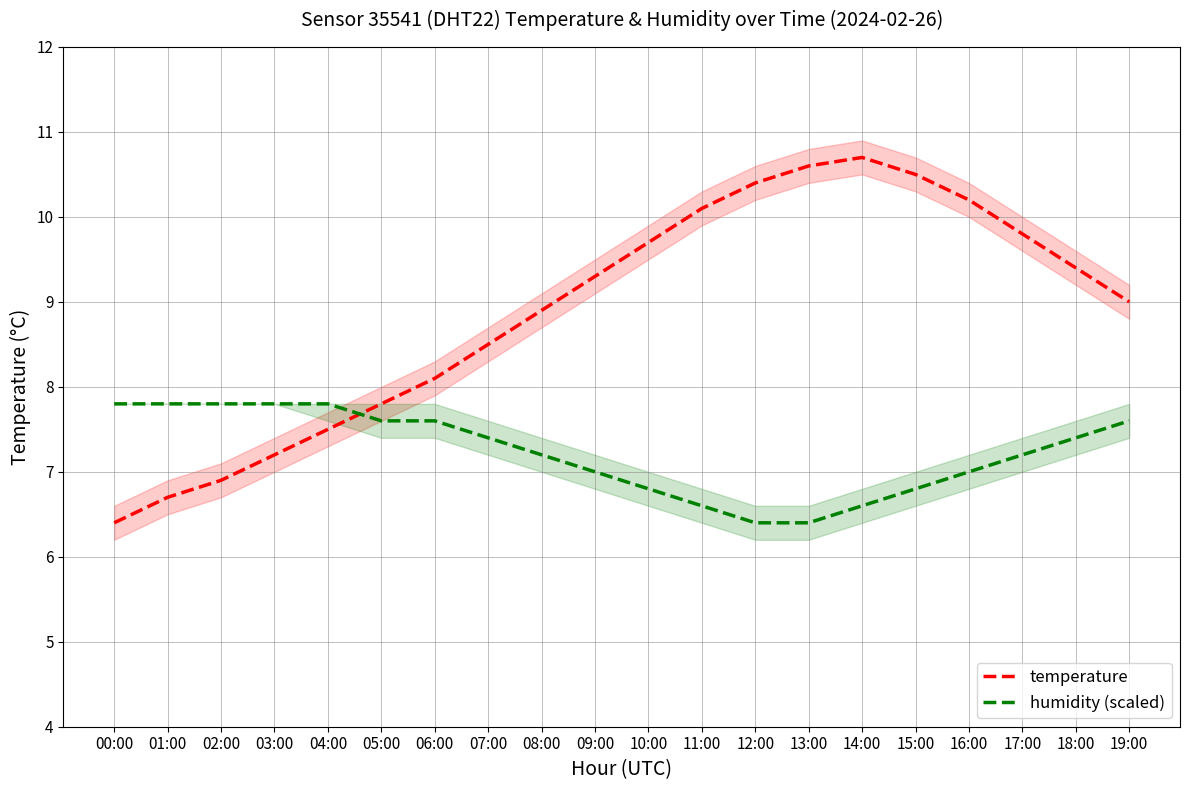

How many humidity (scaled) values are between 6 and 7?

8